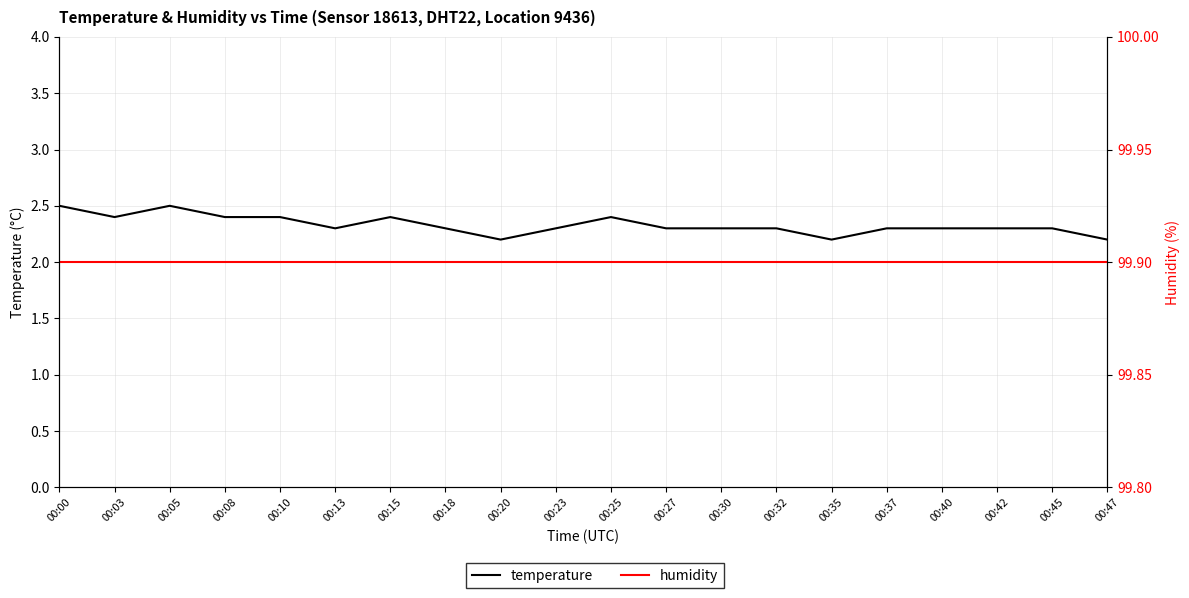

Which category has the highest value in the humidity series?

00:00